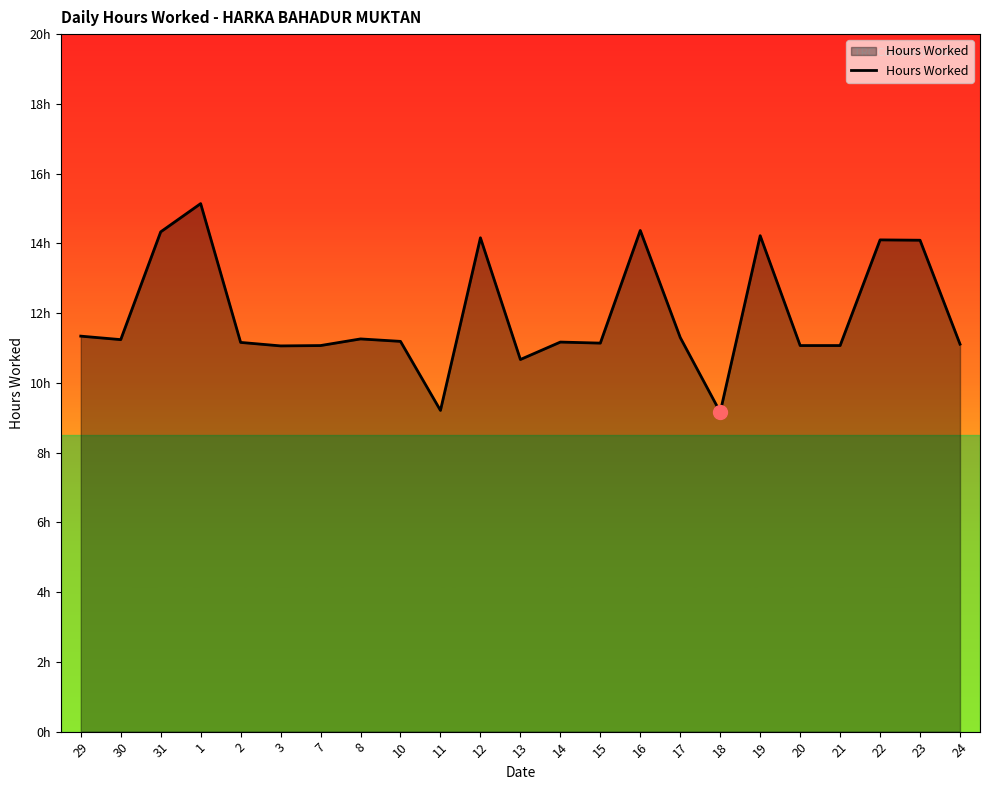

Does the chart have visible grid lines?

No